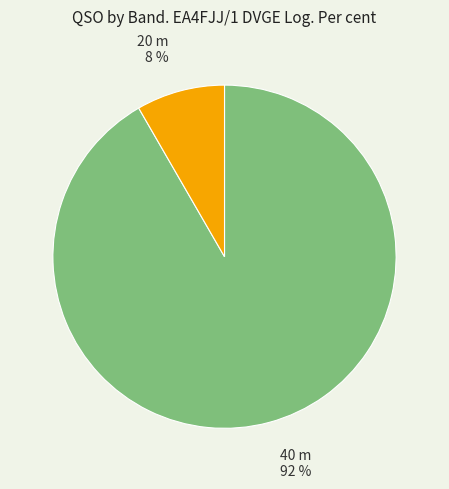

To the nearest percent, what is the average slice percentage?

50%